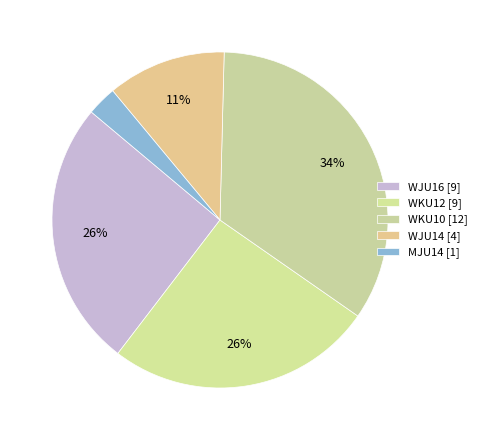

The WJU16 slice represents 26% of the pie. True or false?

True